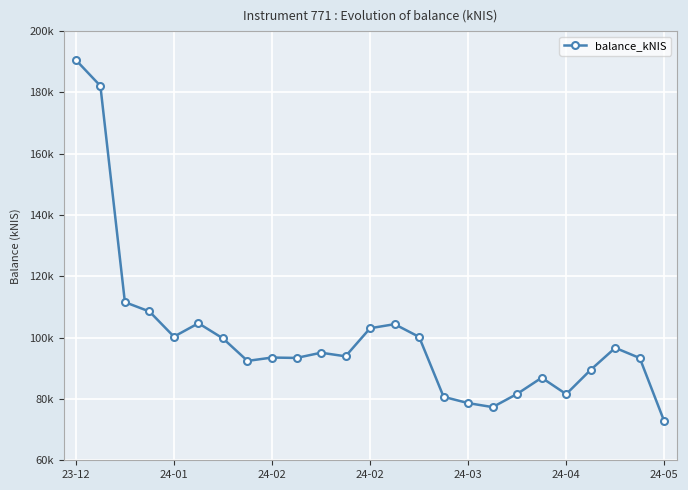

Where does the data first go above 93916?

23-12